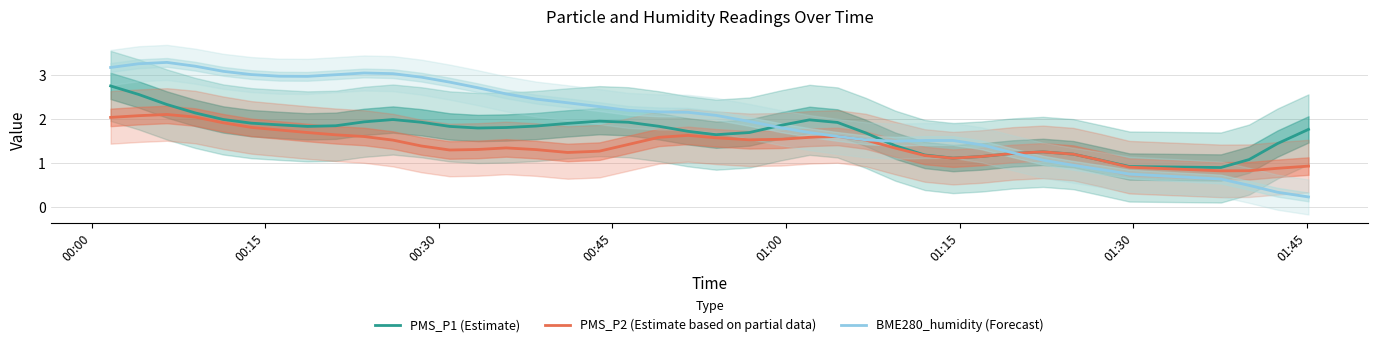

Rank the series by their average value, from highest to lowest.

BME280_humidity (Forecast), PMS_P1 (Estimate), PMS_P2 (Estimate based on partial data)